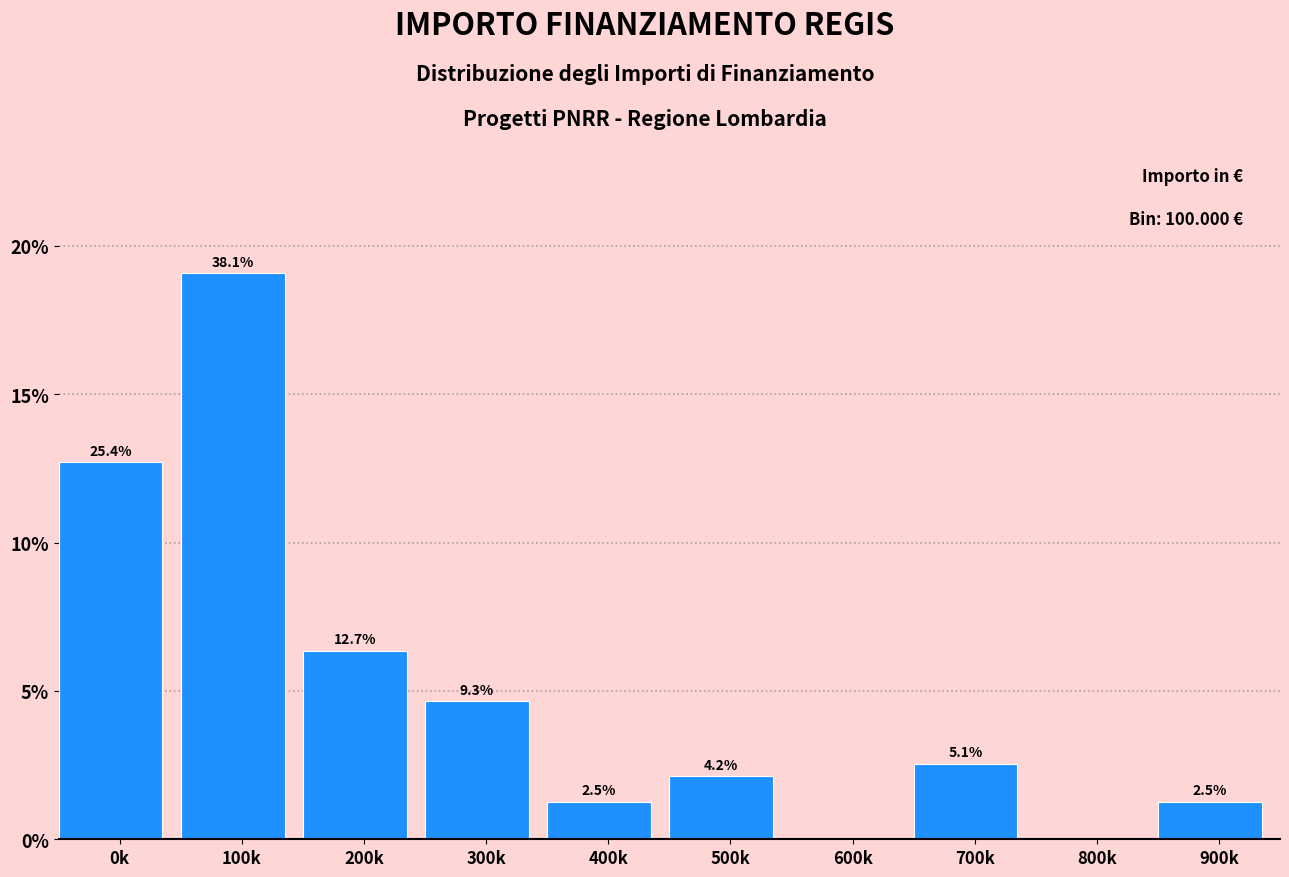

Are the bars horizontal?

No